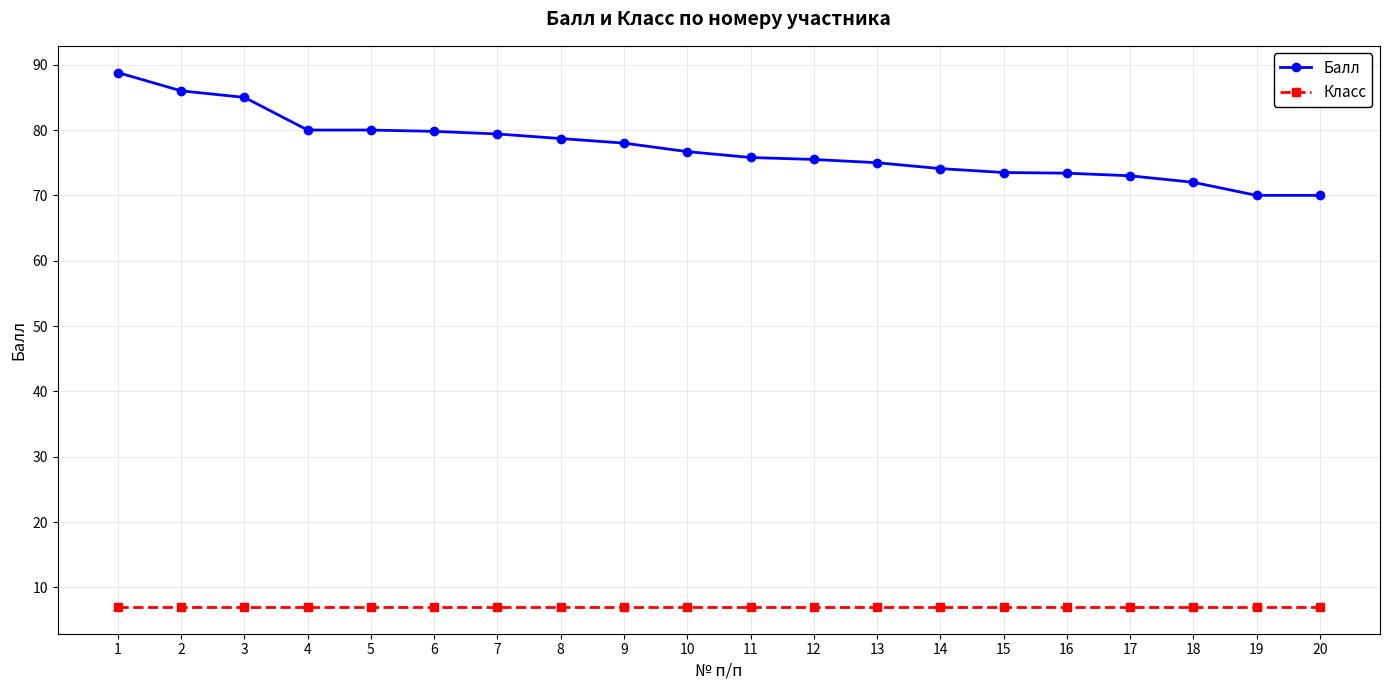

True or false: Балл has a value of 76.7 at 10.

True